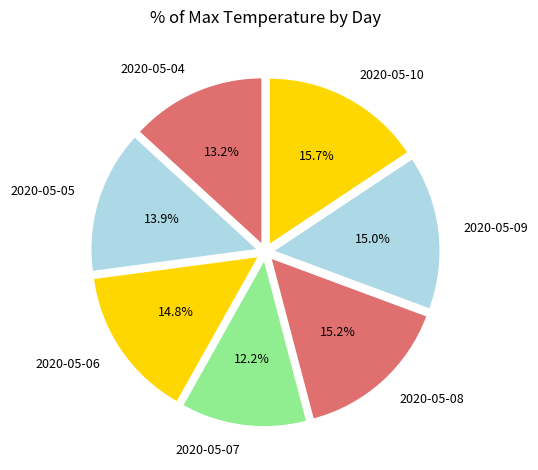

Is it true that 2020-05-06 is 15% of the pie?

True